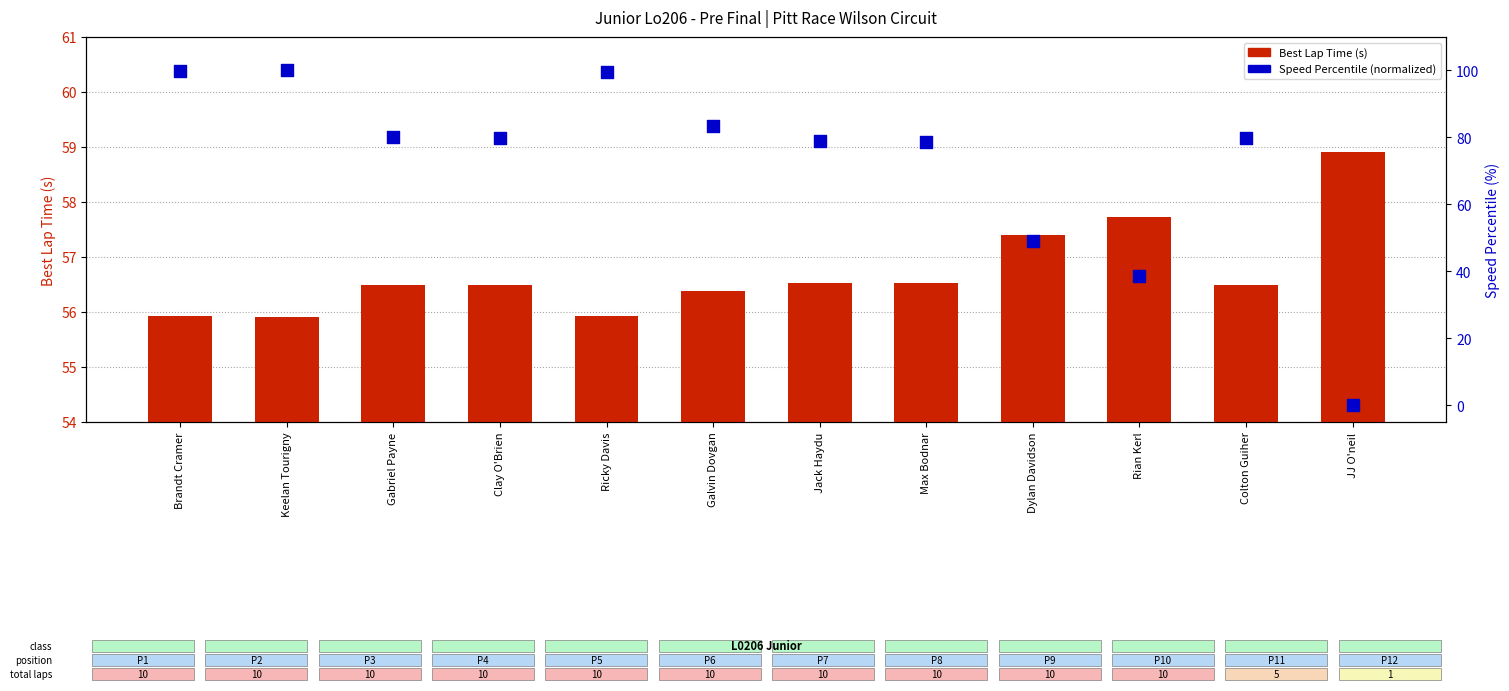

Which series contains the lowest Y value?

Speed Percentile